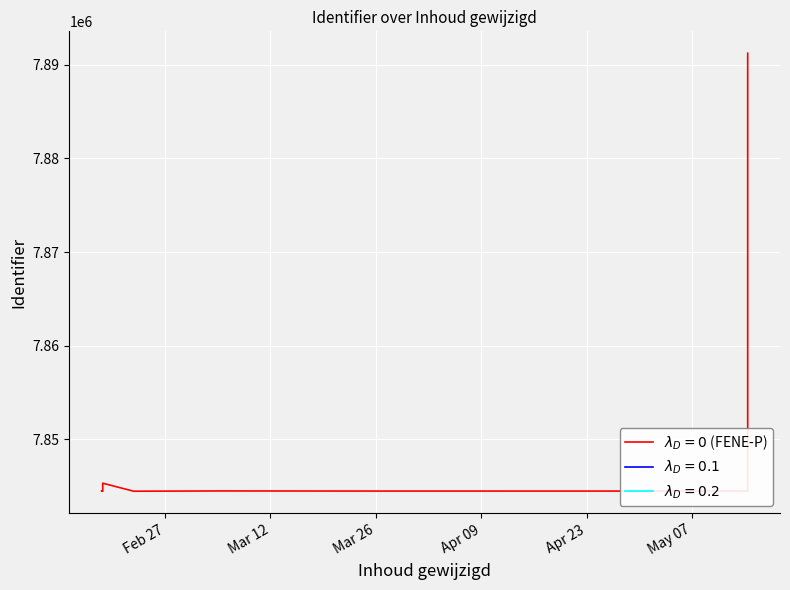

Between 2024-03-05 09:50:07 and 2024-02-18 14:23:52, which is larger?

2024-03-05 09:50:07